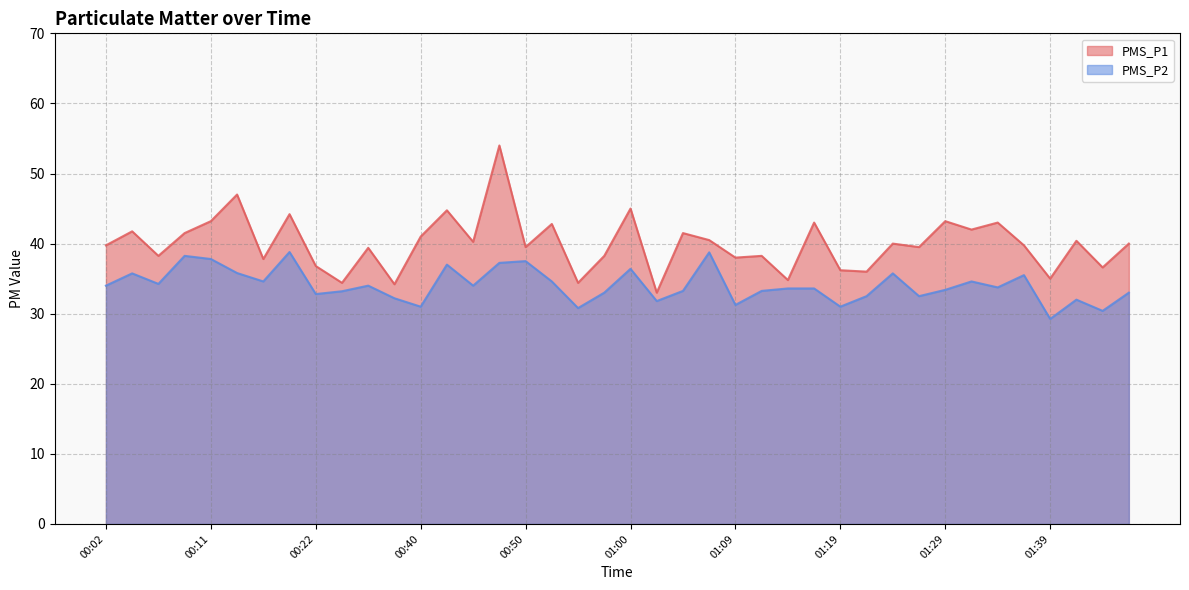

What is the sum of the PMS_P2 values at 01:05 and 00:33?

66.5